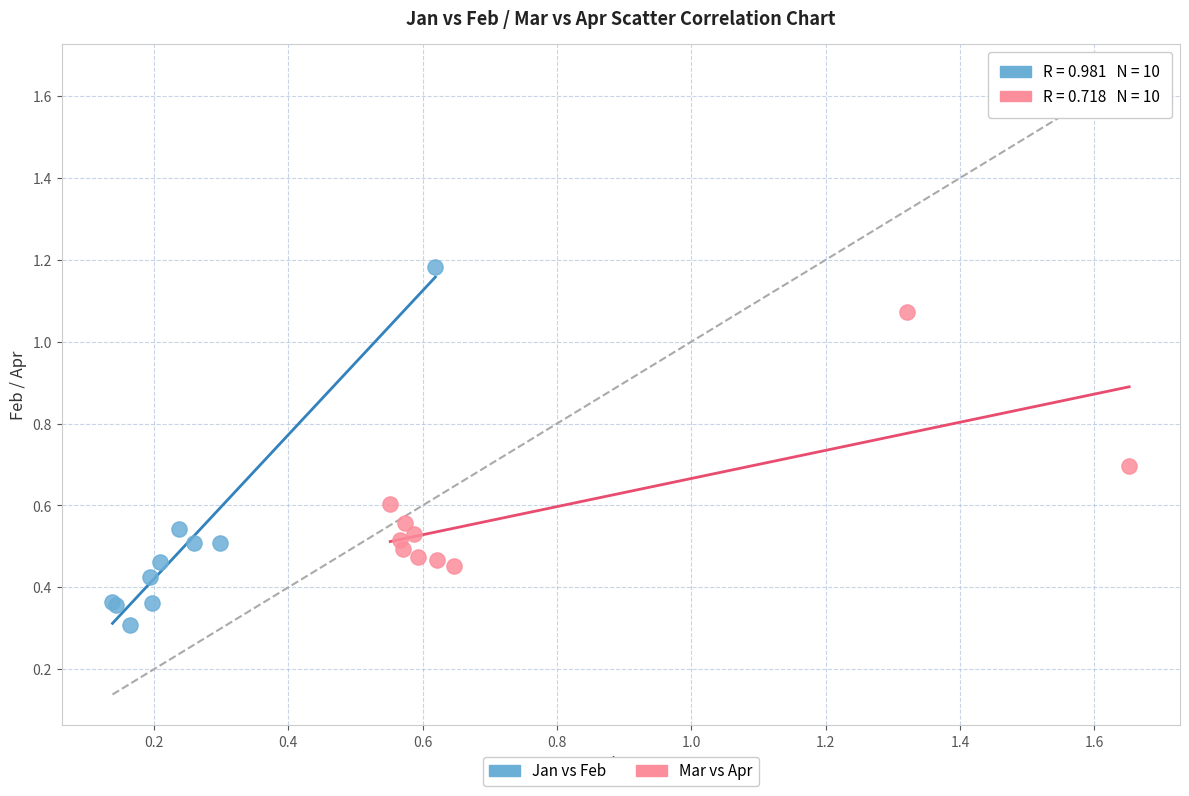

Which series contains the highest Y value?

Jan vs Feb